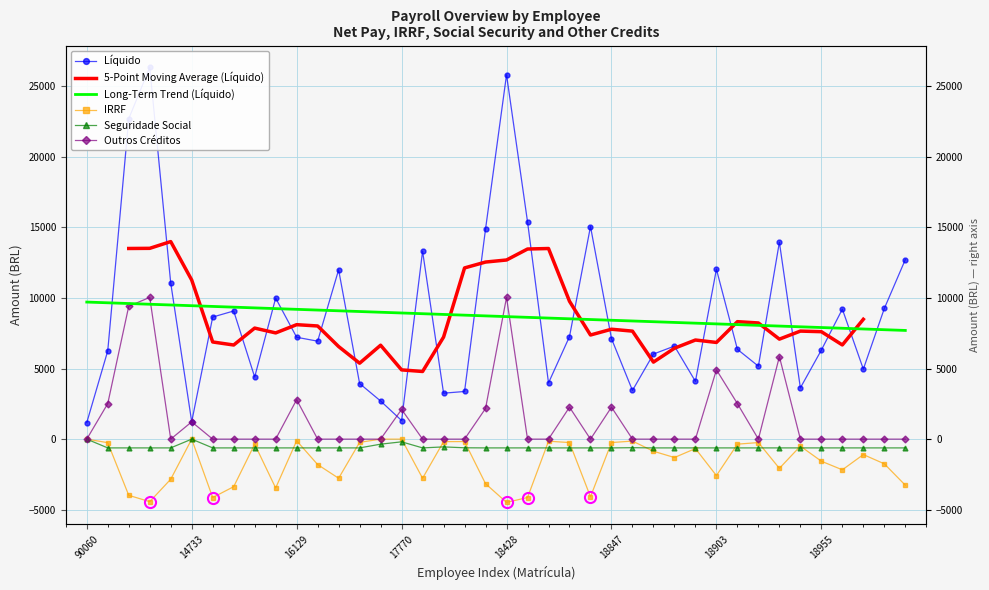

What is the average value of the IRRF series?

-1647.3